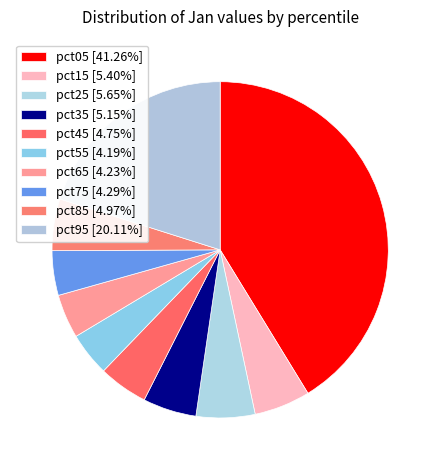

Does pct15 account for over 50% of the chart?

No